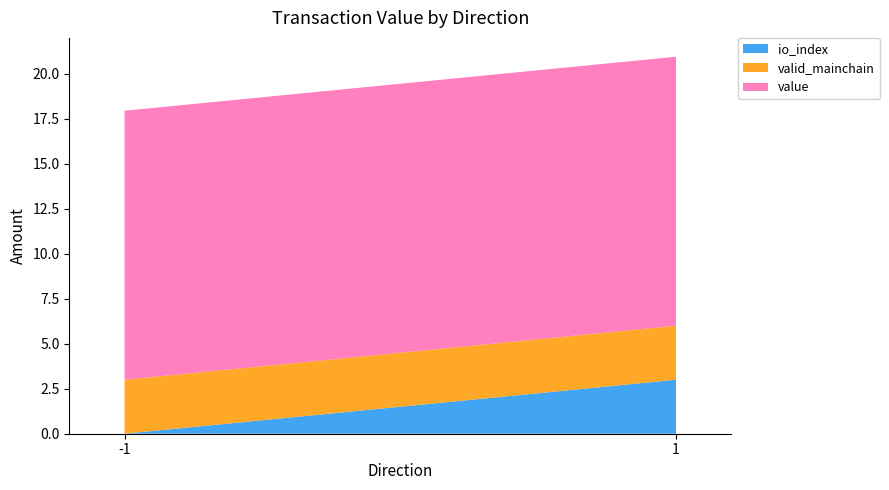

What is the total value across all series at 1?

20.9